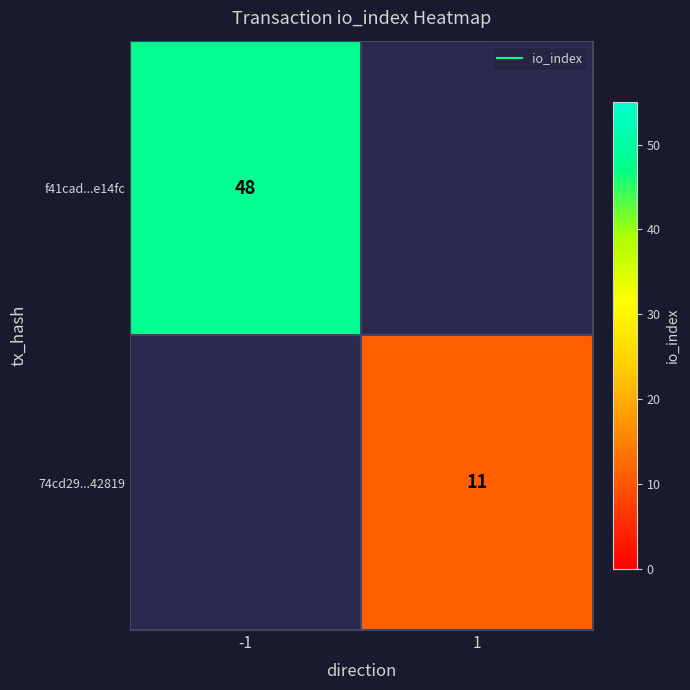

Is the value of 74cd29...42819 at 1 greater than the value of f41cad...e14fc at 1?

No